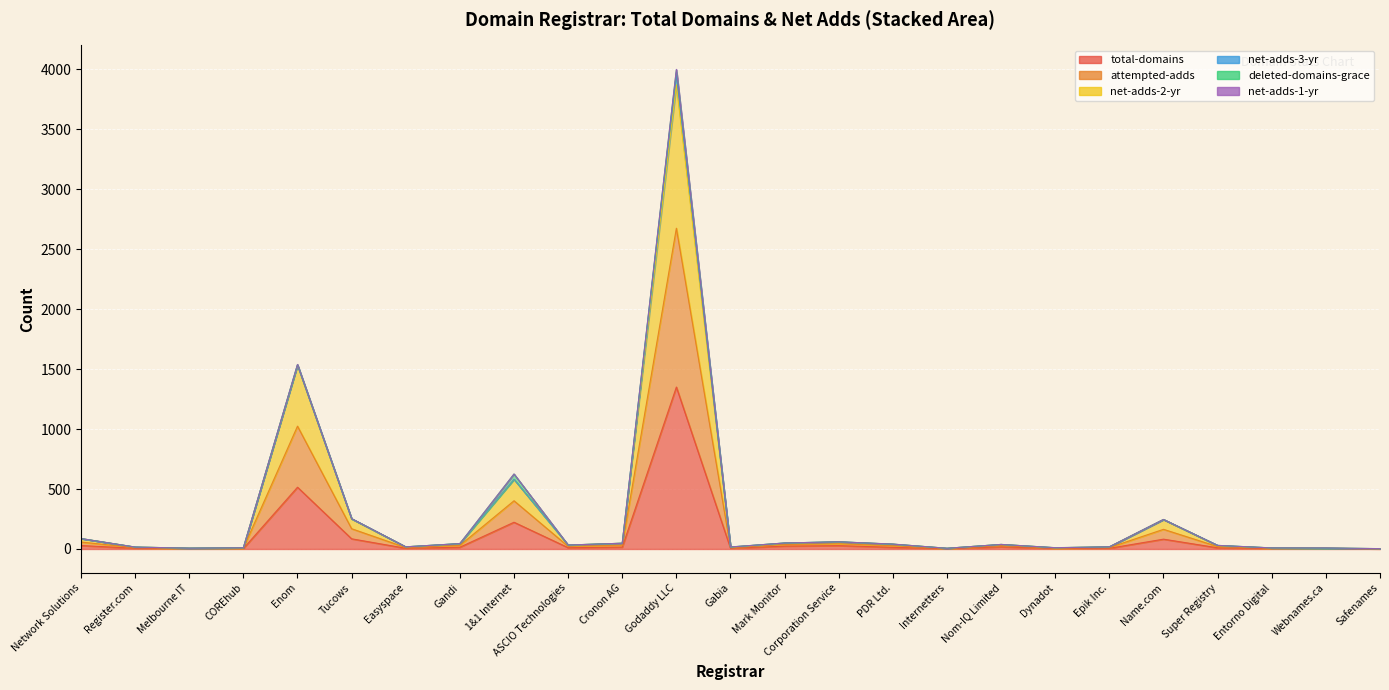

Rank the categories by attempted-adds value from lowest to highest.

Safenames, Internetters, Webnames.ca, Melbourne IT, Entorno Digital, COREhub, Dynadot, Register.com, Gabia, Easyspace, Epik Inc., Super Registry, ASCIO Technologies, Nom-IQ Limited, PDR Ltd., Gandi, Cronon AG, Mark Monitor, Corporation Service, Network Solutions, Name.com, Tucows, 1&1 Internet, Enom, Godaddy LLC